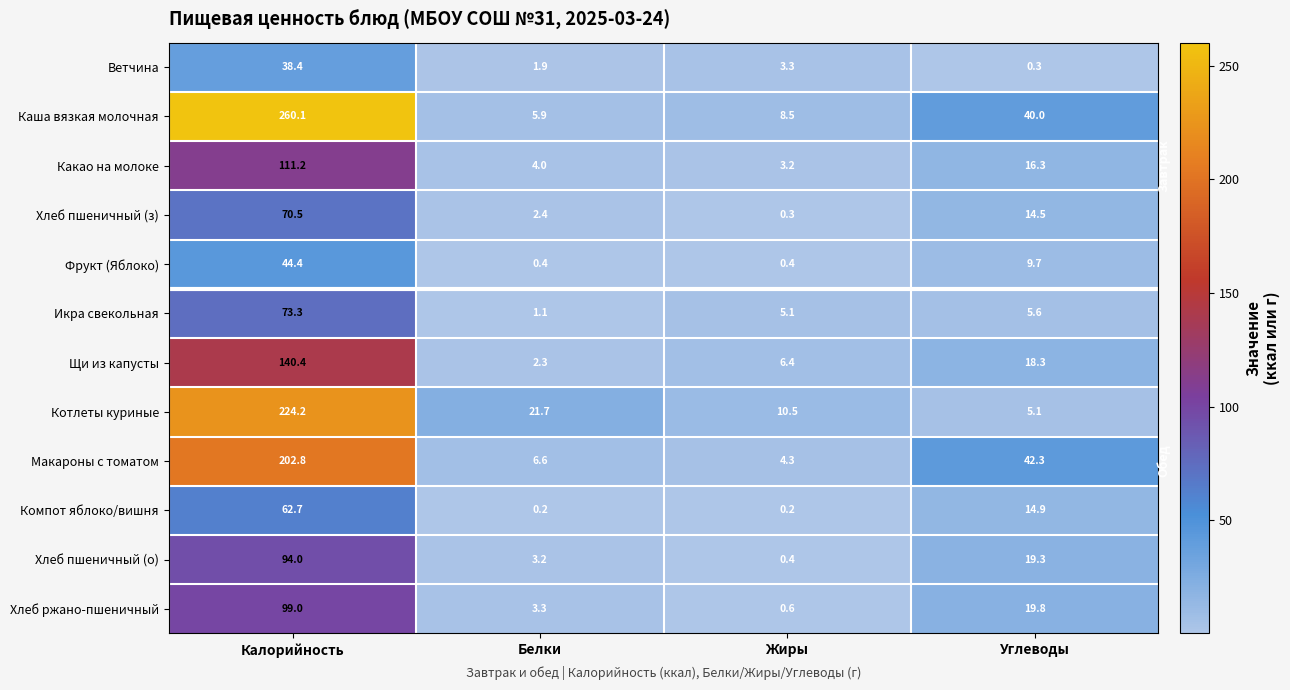

What is the spread (max minus min) of values at Калорийность?

221.7